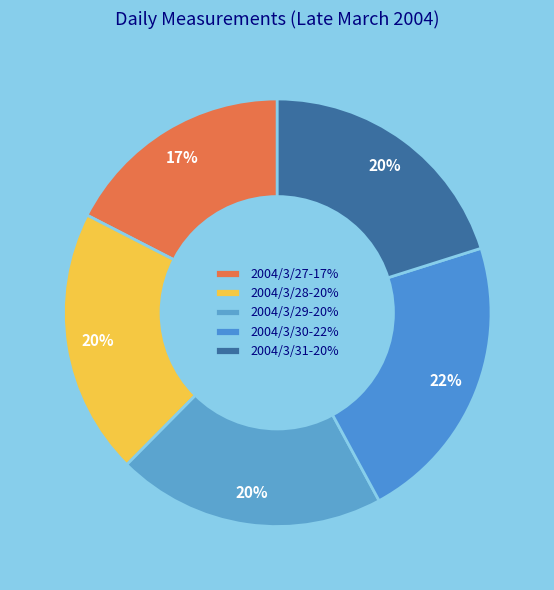

Is it true that 2004/3/28 is 20% of the pie?

True